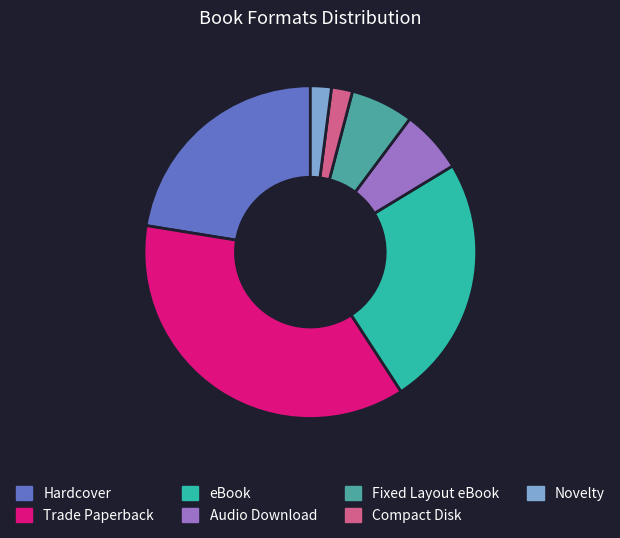

How many segments does this pie chart have?

7